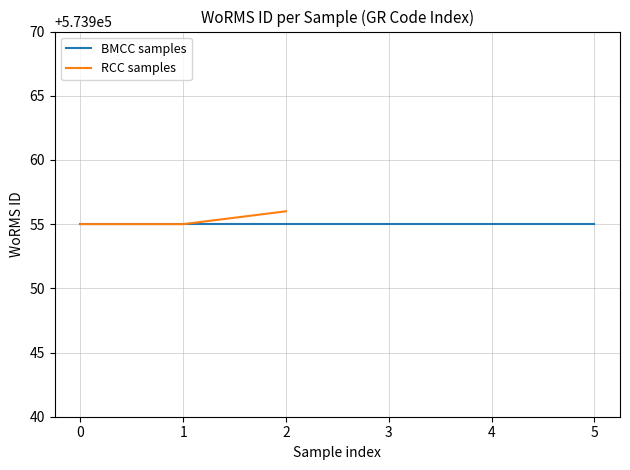

How many data points are above 573955?

1